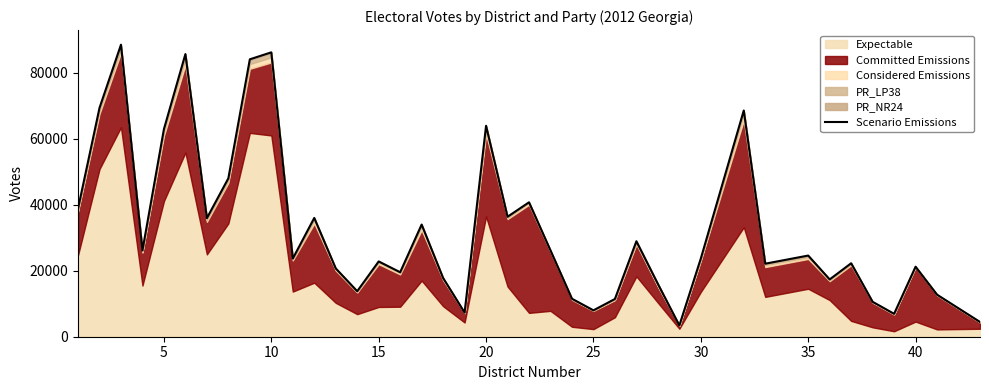

Is it true that the value at 5 is 94448?

False